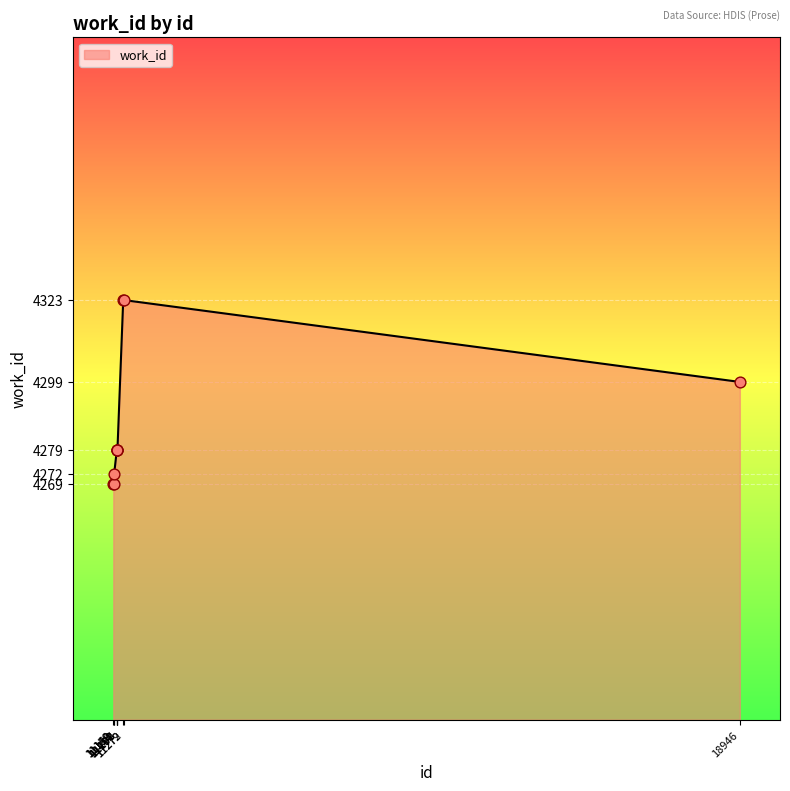

What is the change in value from 11159 to 18946?

+27